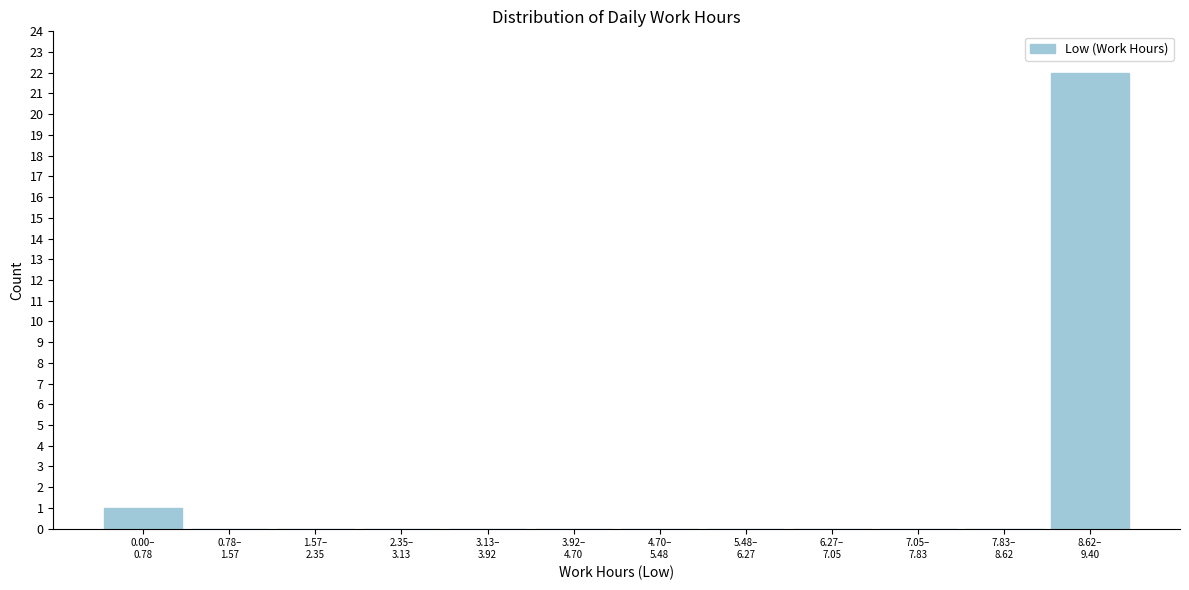

What is the sum of all values?

23